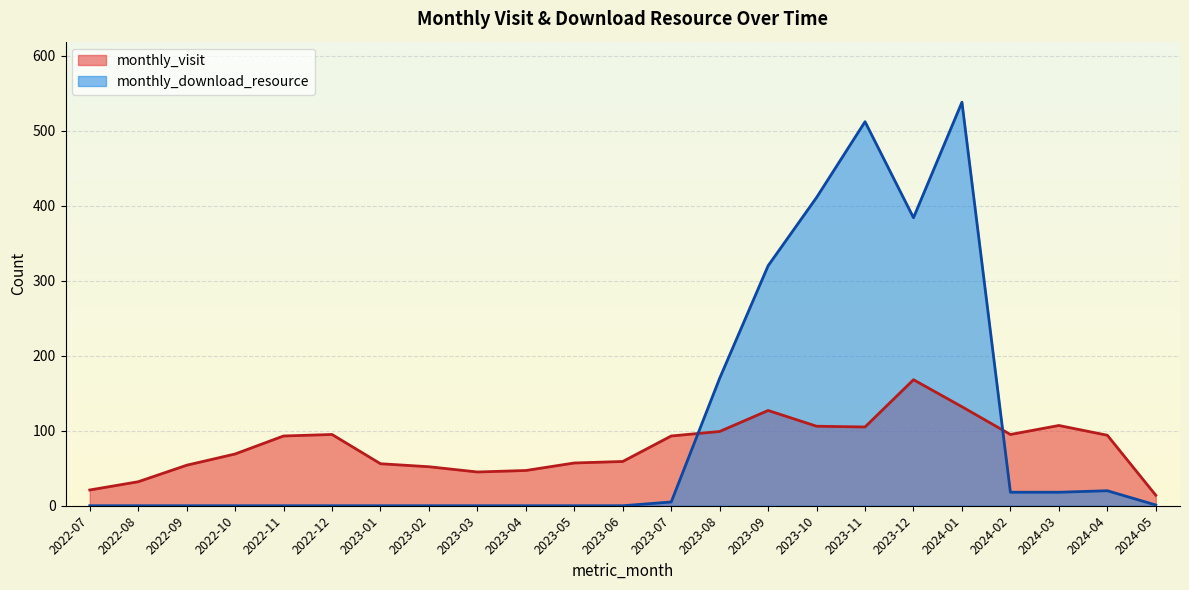

Which has a higher value, 2023-09 or 2022-08?

2023-09